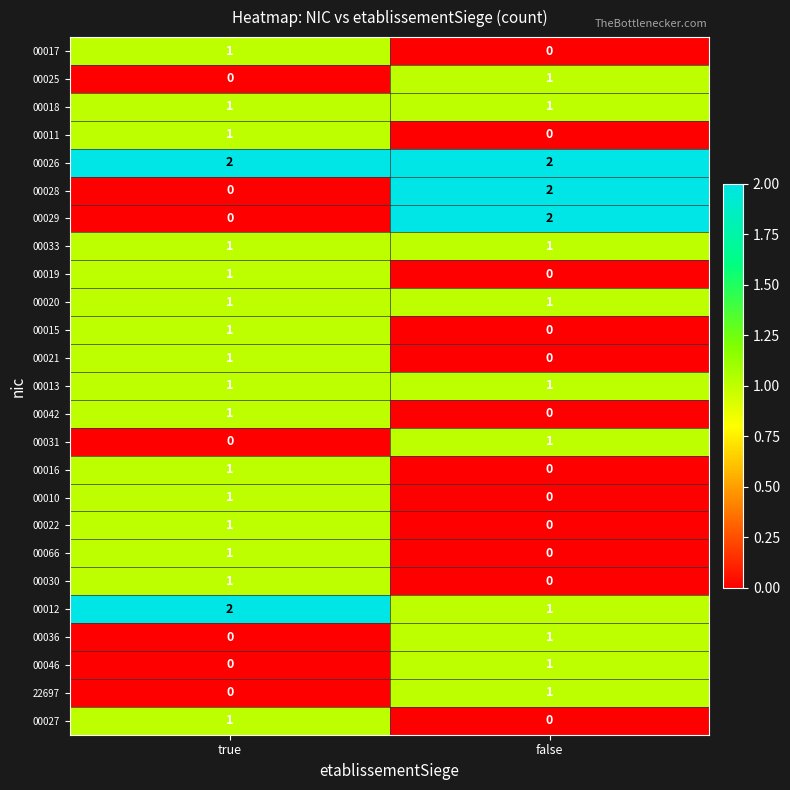

Rank the categories by 00036 value from lowest to highest.

true, false